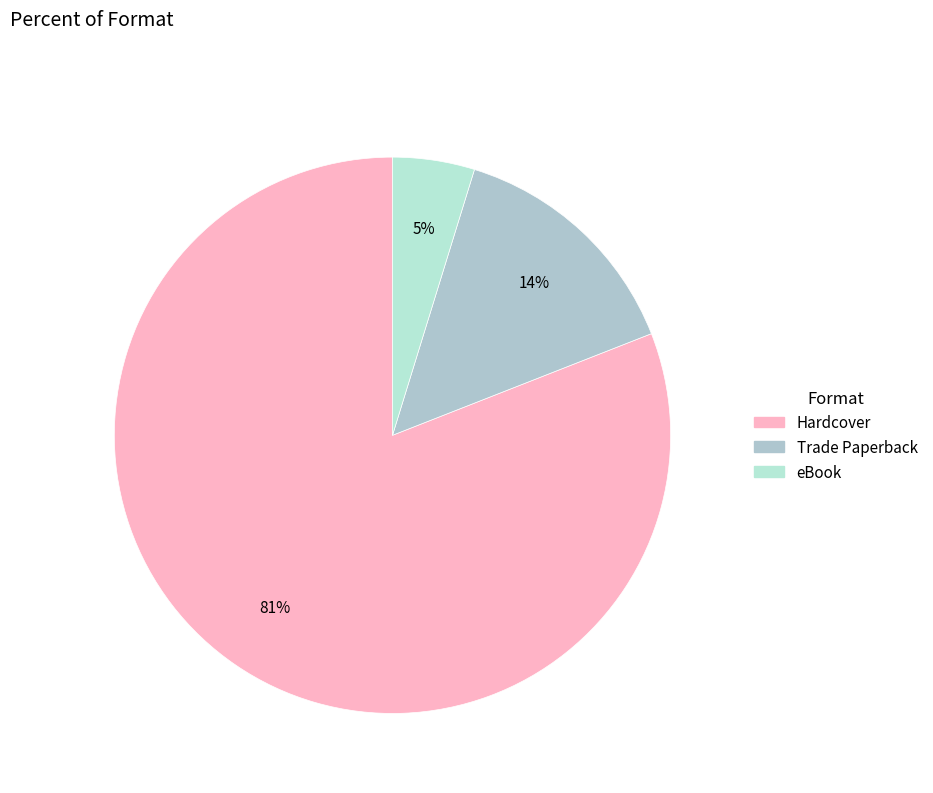

How many slices are in this pie chart?

3